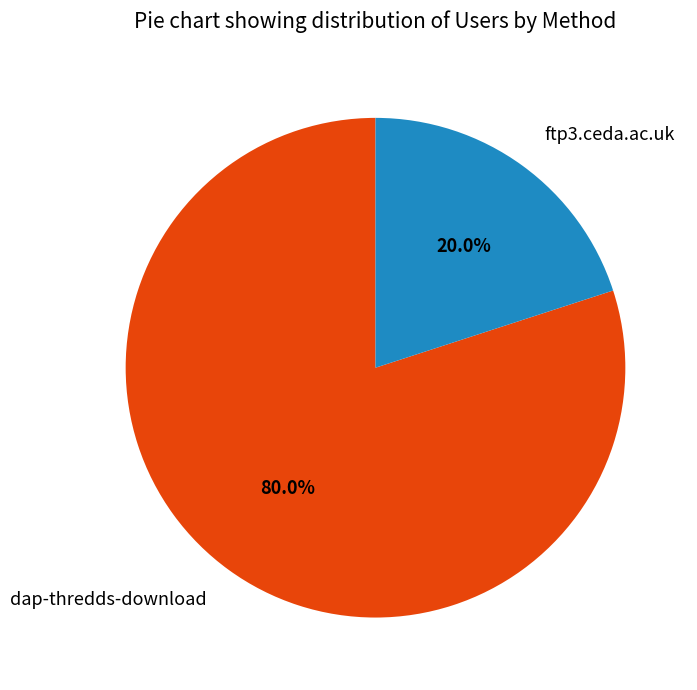

Is it true that ftp3.ceda.ac.uk is 20% of the pie?

True